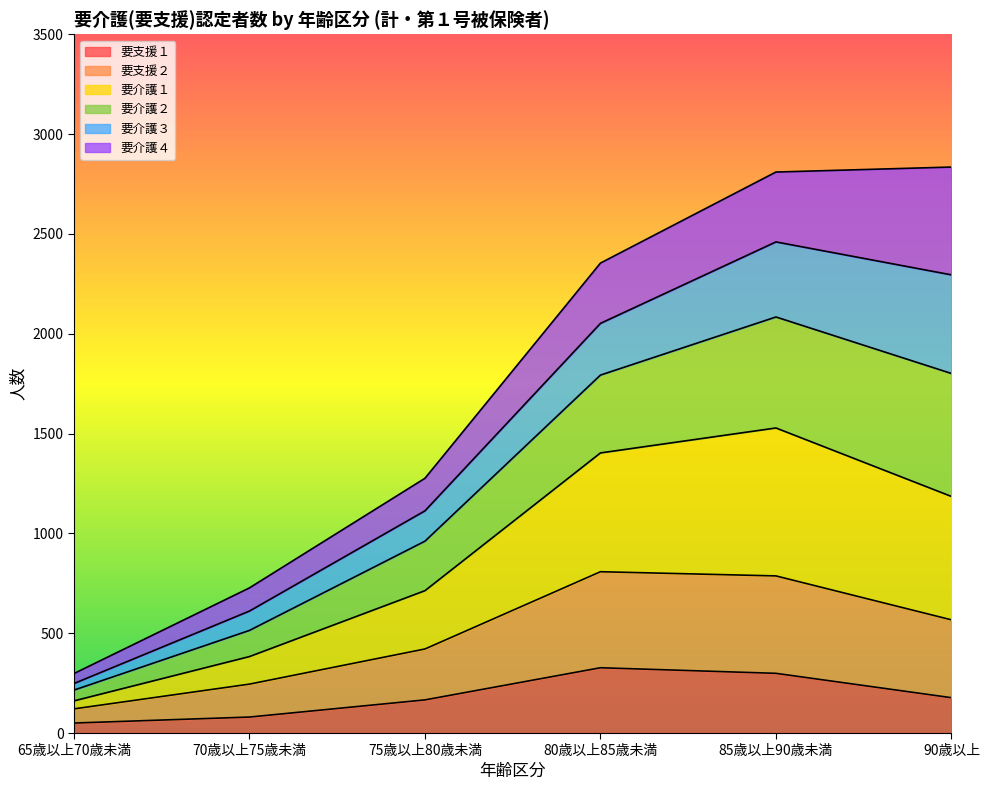

How many lines are shown in the chart?

6